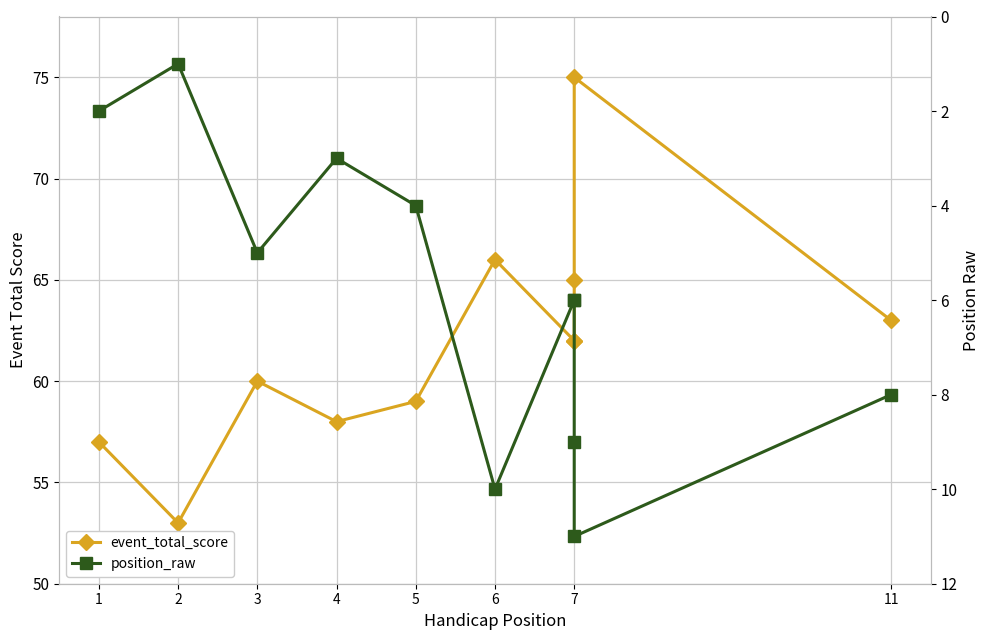

What is the difference between the highest and lowest values at 5?

55